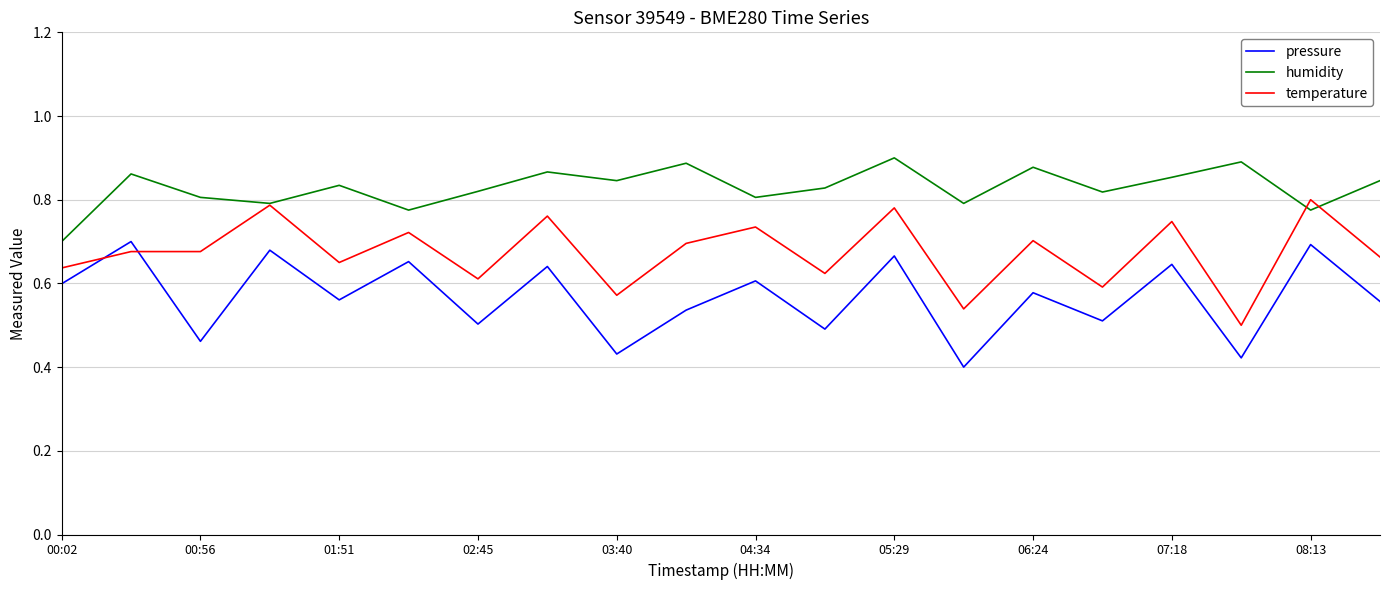

True or false: pressure and humidity intersect in this chart.

False